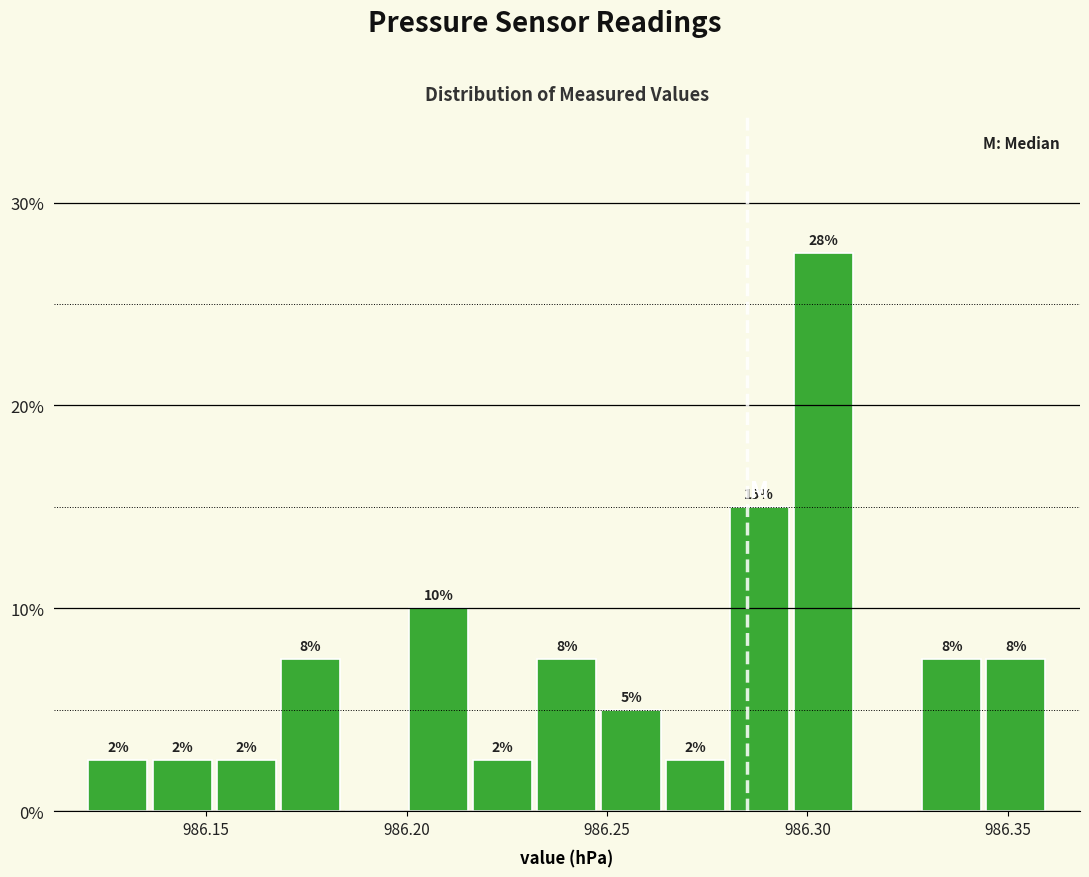

Read against the x-axis, roughly where is the centre of the tallest bar?

986.305